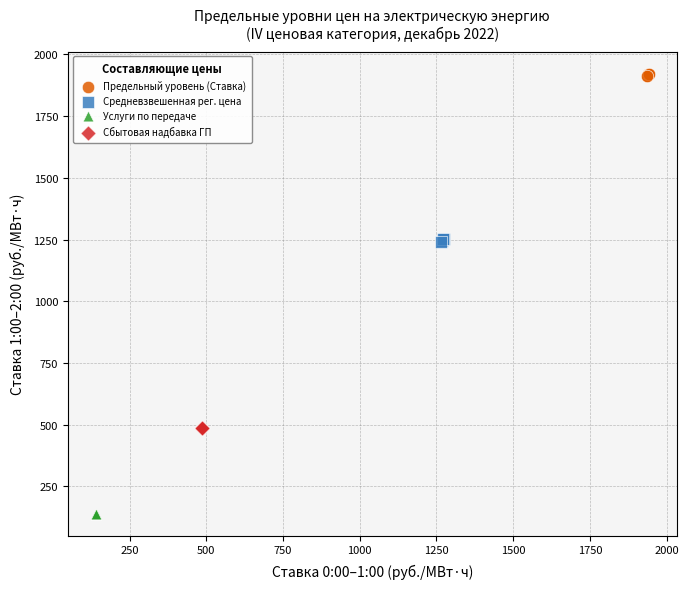

Which series contains the lowest Y value?

Услуги по передаче